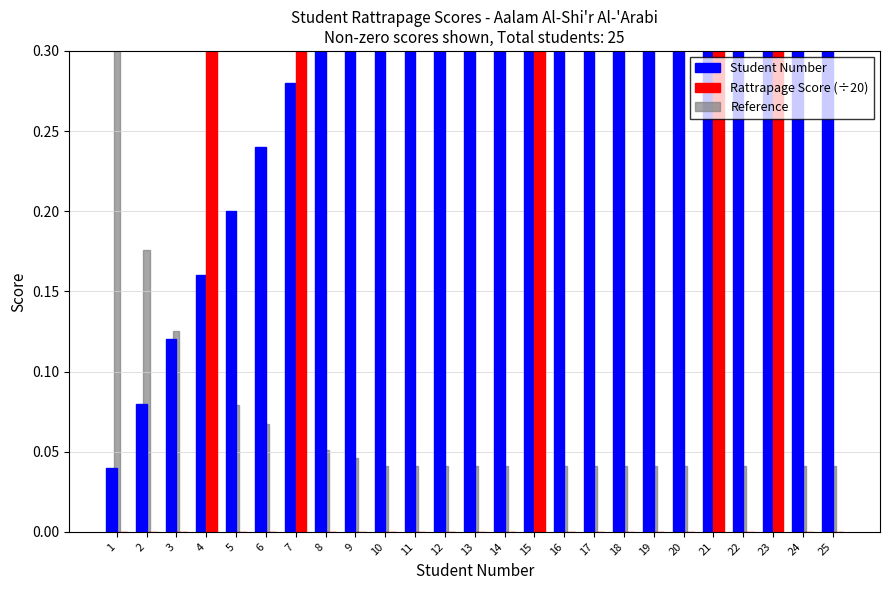

How many bars are there in total?

75